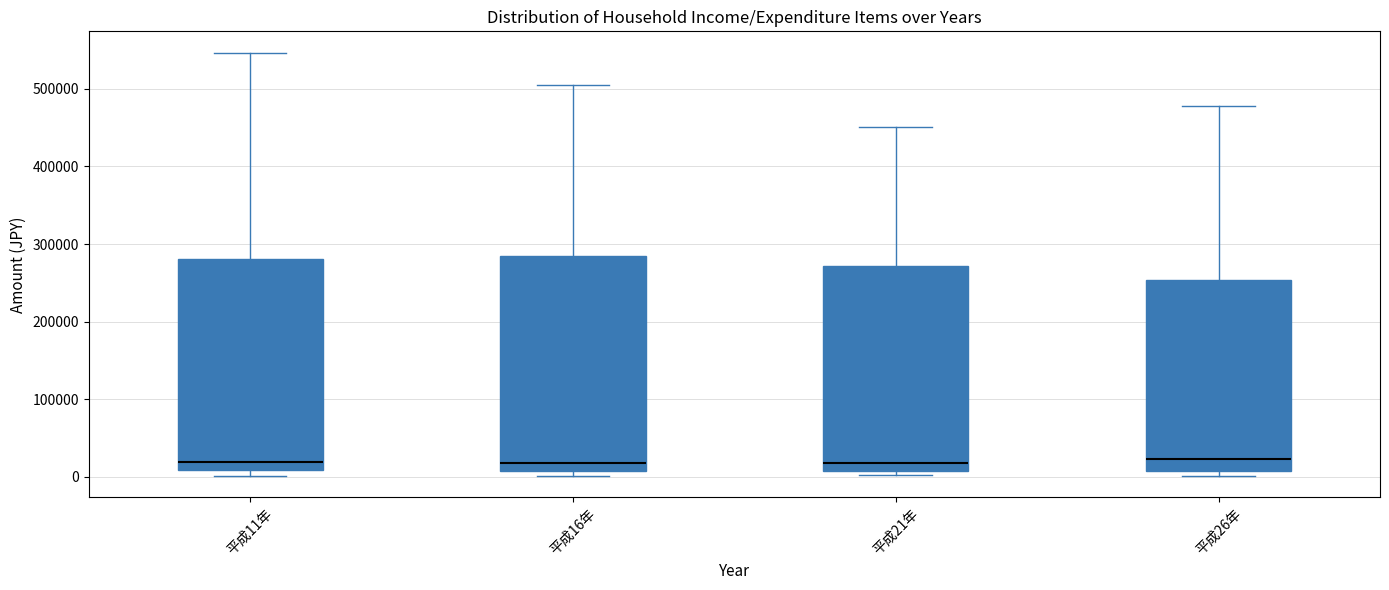

Reading left to right, read every box against the y-axis: the position of its median line, the range the box covers, and the ends of its whiskers. The values are not printed on the chart, so give them approximately, as read against the axis.

平成11年: median 20000, box 10000 to 280000, whiskers 0 to 550000
平成16年: median 20000, box 10000 to 280000, whiskers 0 to 510000
平成21年: median 20000, box 10000 to 270000, whiskers 0 to 450000
平成26年: median 20000, box 10000 to 250000, whiskers 0 to 480000